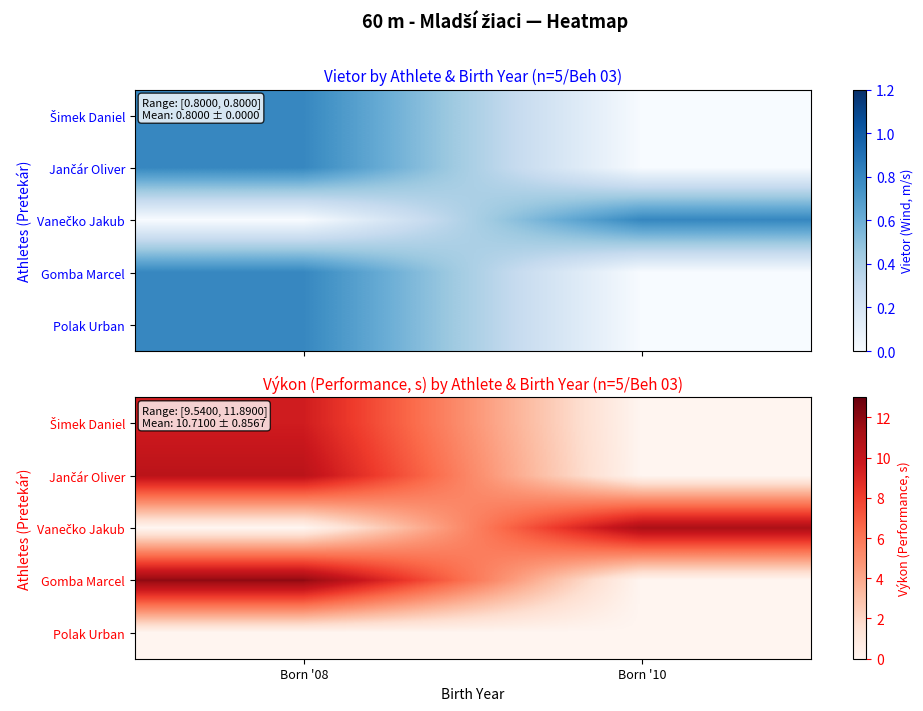

Between Born '10 and Born '08, which is larger?

Born '08